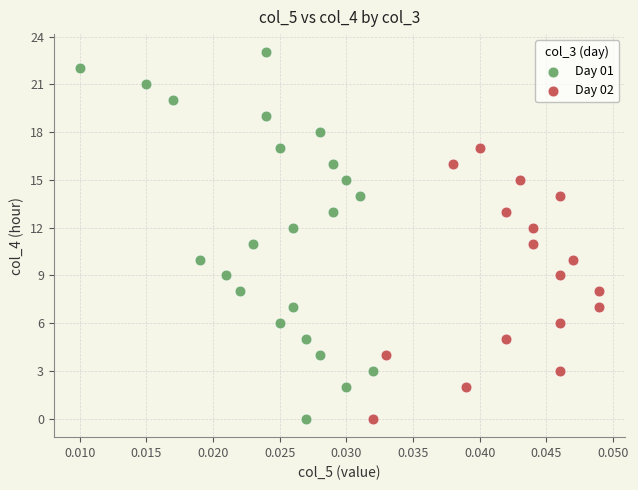

Which series reaches the maximum Y coordinate?

Day 01